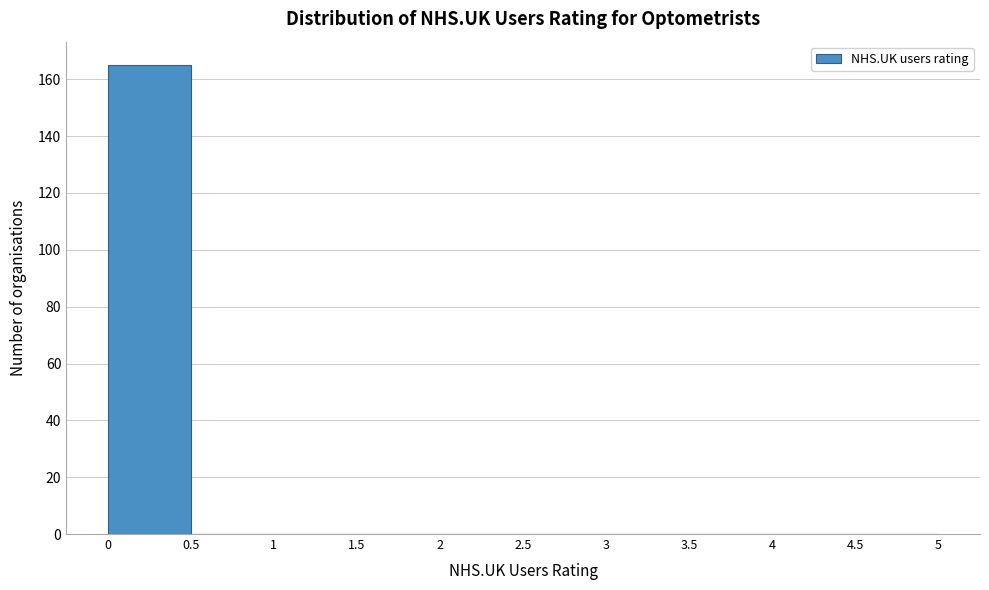

Reading left to right, list every bar in this chart as the range it spans on the x-axis followed by its height. The values are not printed on the chart, so give them approximately, as read against the axis.

0 to 0.5: 166
0.5 to 1: 0
1 to 1.5: 0
1.5 to 2: 0
2 to 2.5: 0
2.5 to 3: 0
3 to 3.5: 0
3.5 to 4: 0
4 to 4.5: 0
4.5 to 5: 0